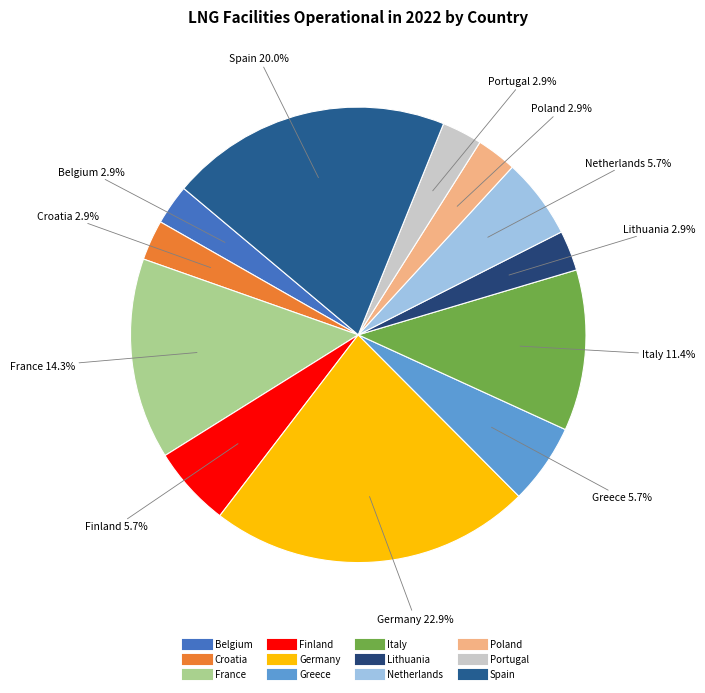

Do Finland and Croatia together represent more than half of the pie?

No